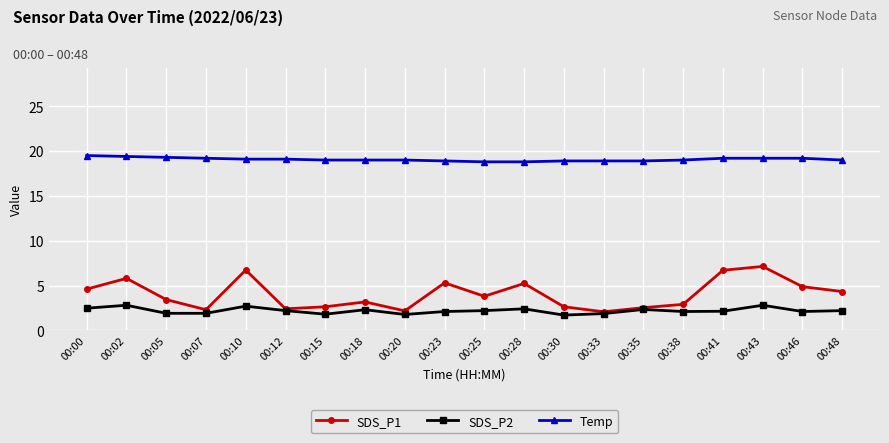

True or false: SDS_P2 and Temp cross at least once.

False